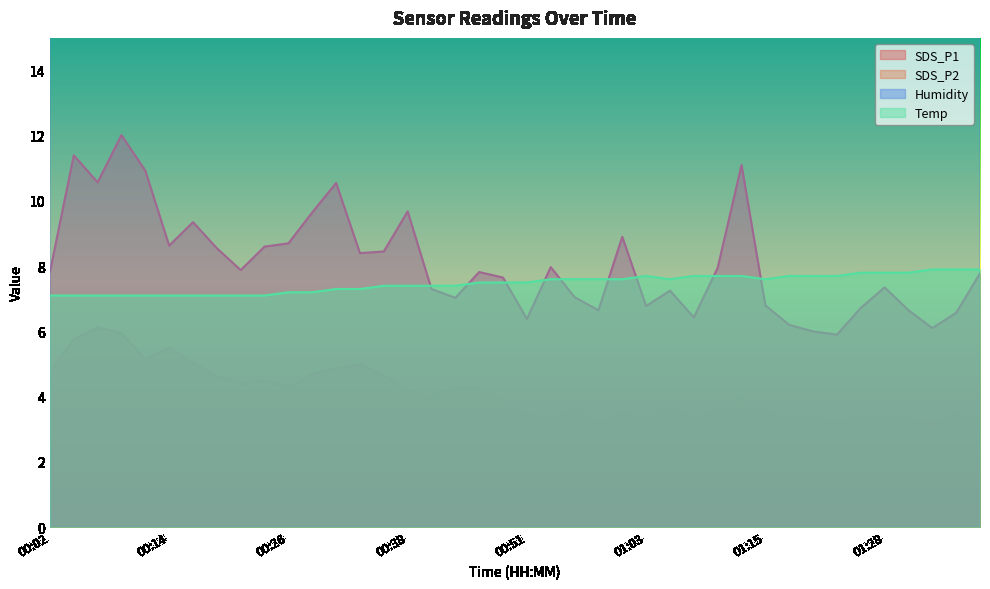

What position from the left is 01:15?

31